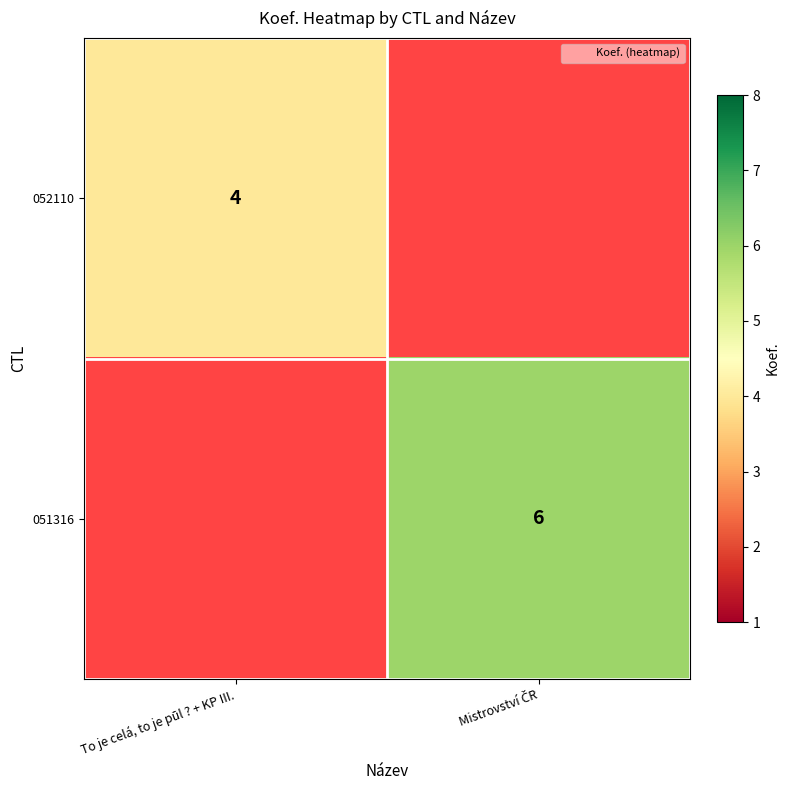

Rank the categories by 052110 value from highest to lowest.

To je celá, to je pūl ? + KP III., Mistrovství ČR